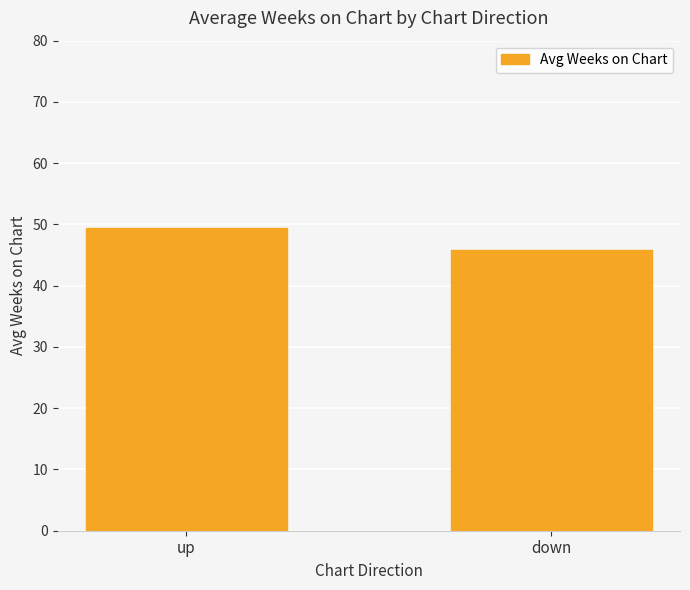

What is the minimum value shown in the chart?

45.9